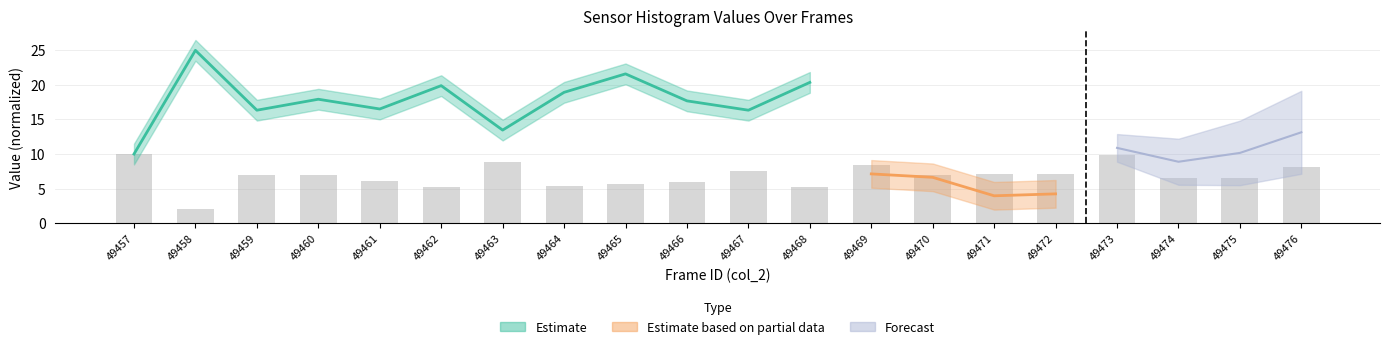

How many bars are there in total?

20